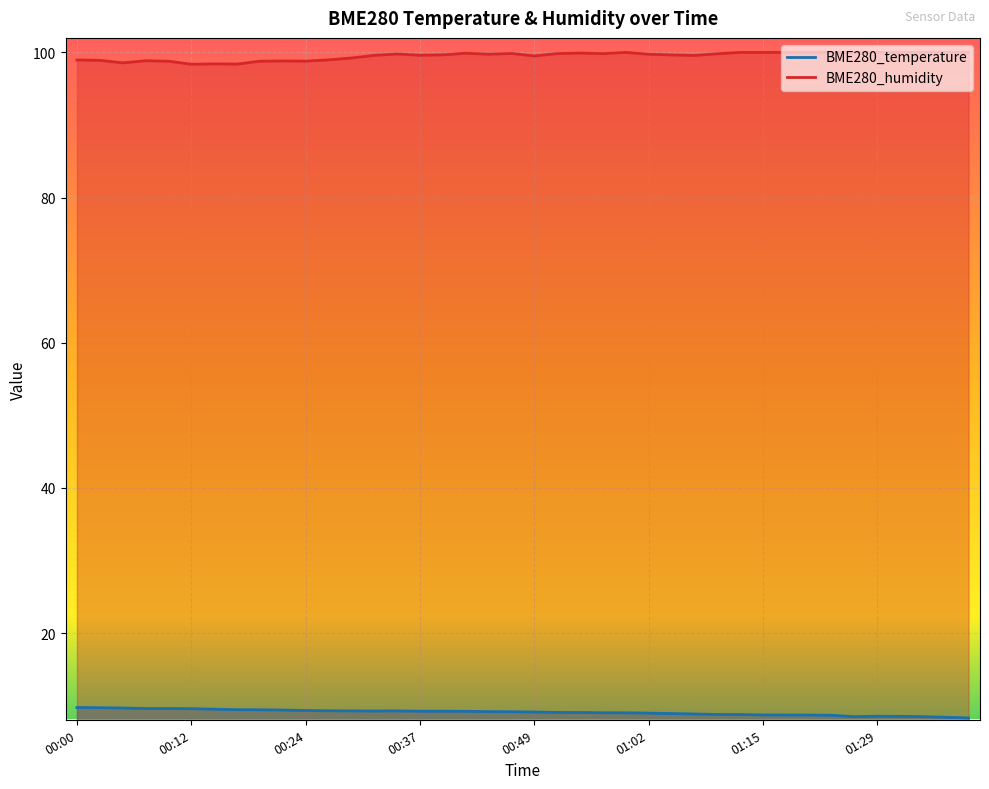

What is the difference between the BME280_temperature values at 00:07 and 01:24?

0.9